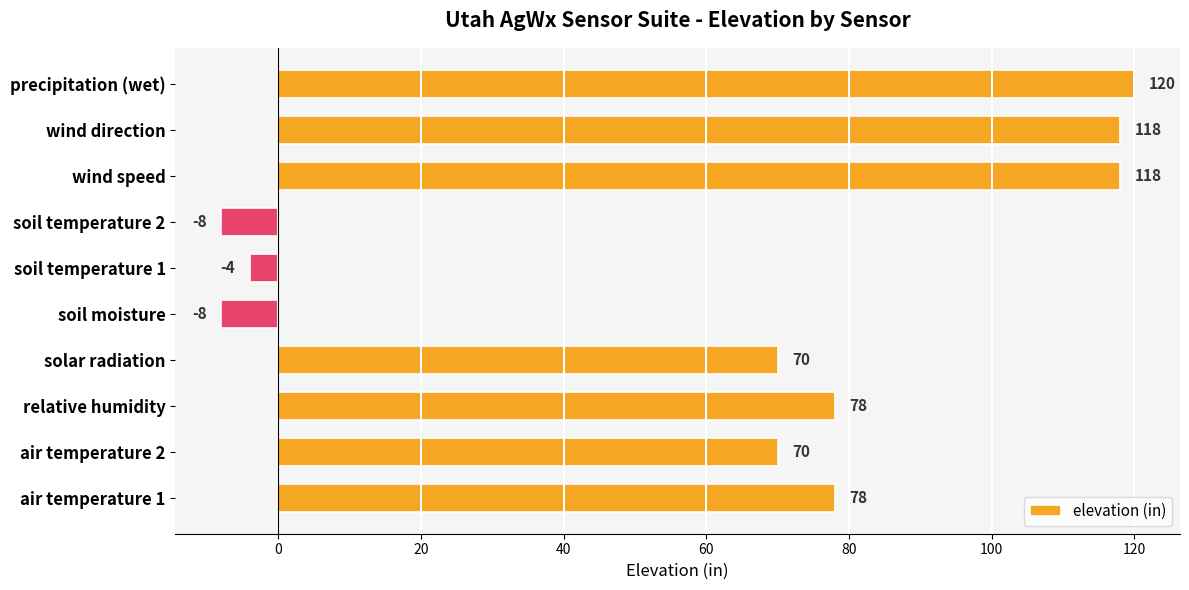

Count the number of categories in the chart.

10